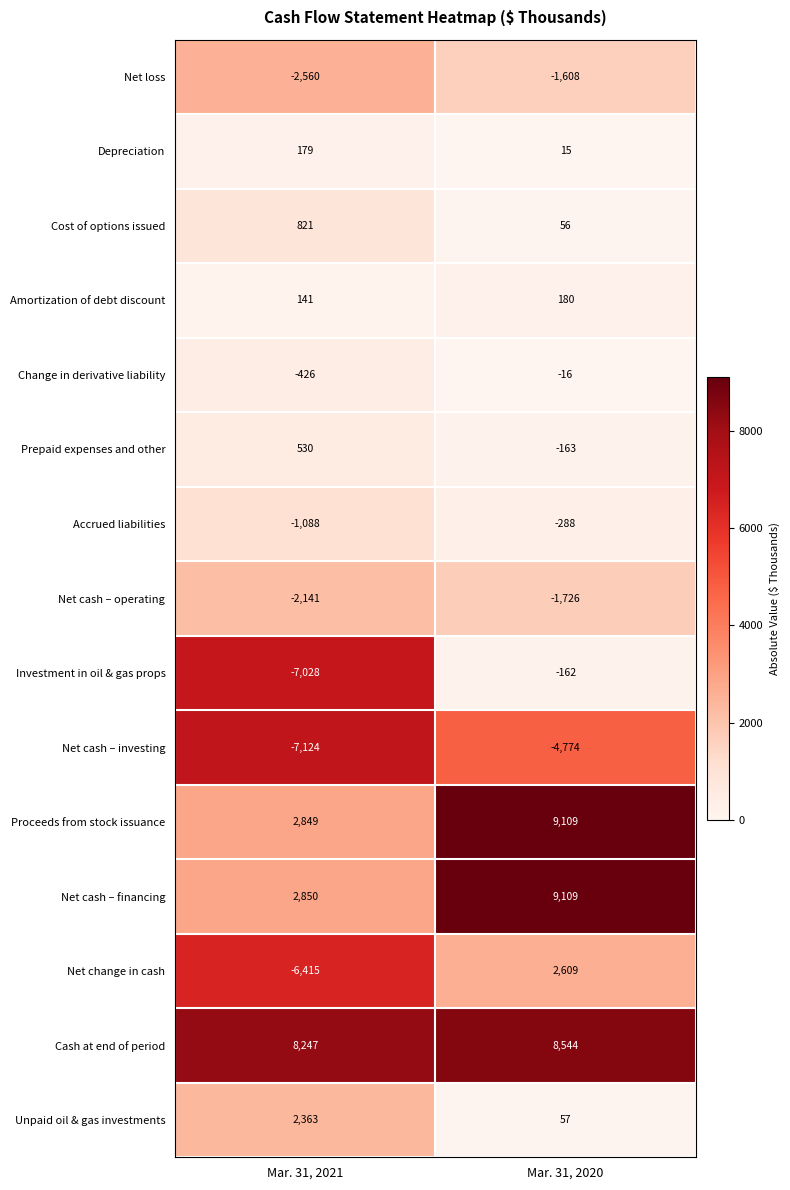

Which series has the largest range (max minus min)?

Net change in cash